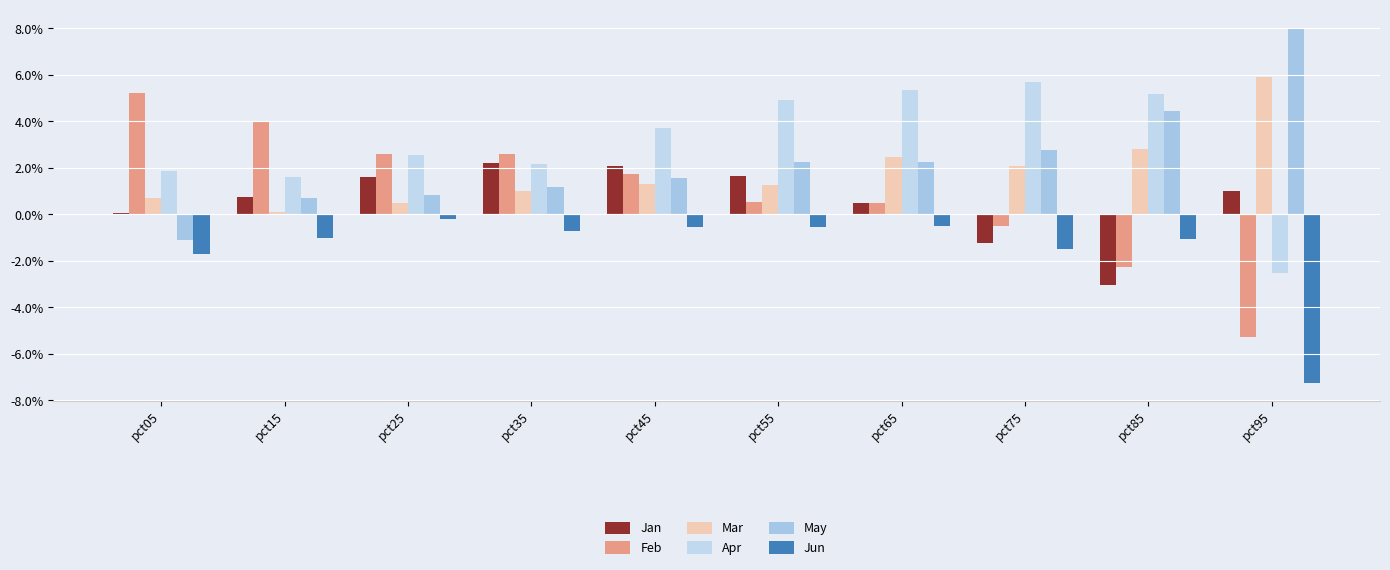

Is the value of May at pct35 greater than the value of Mar at pct35?

Yes